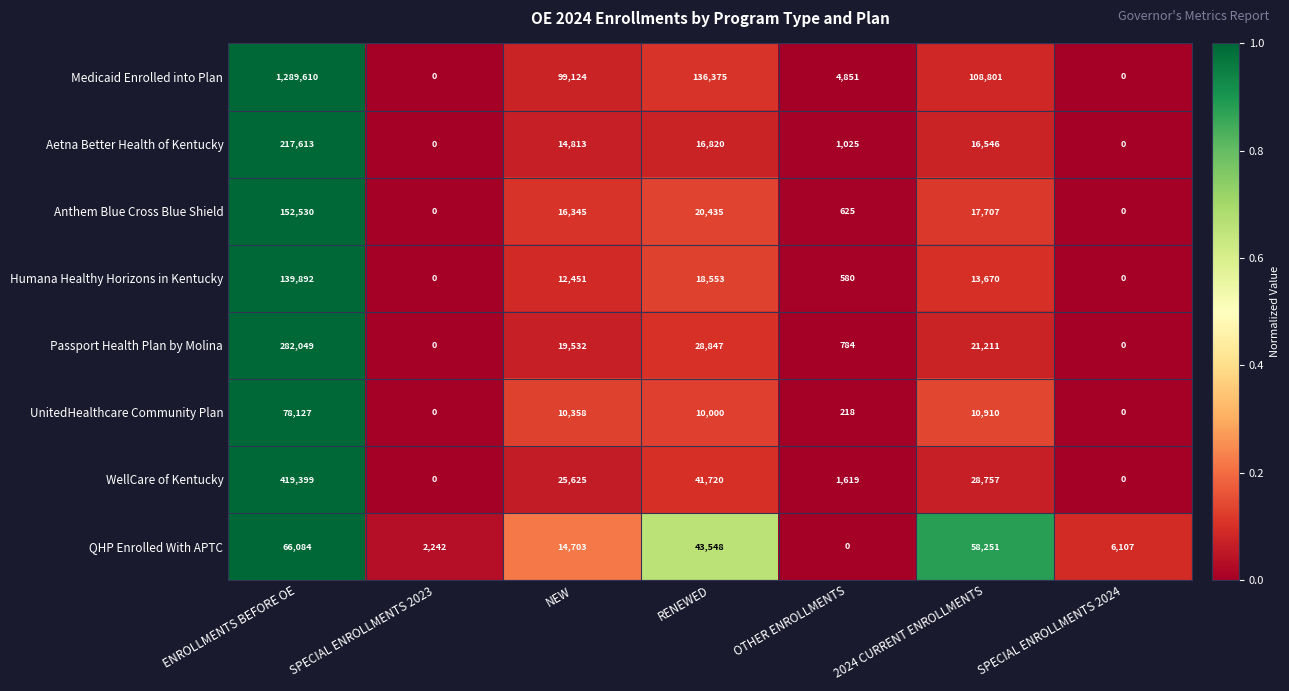

Rank the series at RENEWED from lowest to highest value.

UnitedHealthcare Community Plan, Aetna Better Health of Kentucky, Humana Healthy Horizons in Kentucky, Anthem Blue Cross Blue Shield, Passport Health Plan by Molina, WellCare of Kentucky, QHP Enrolled With APTC, Medicaid Enrolled into Plan